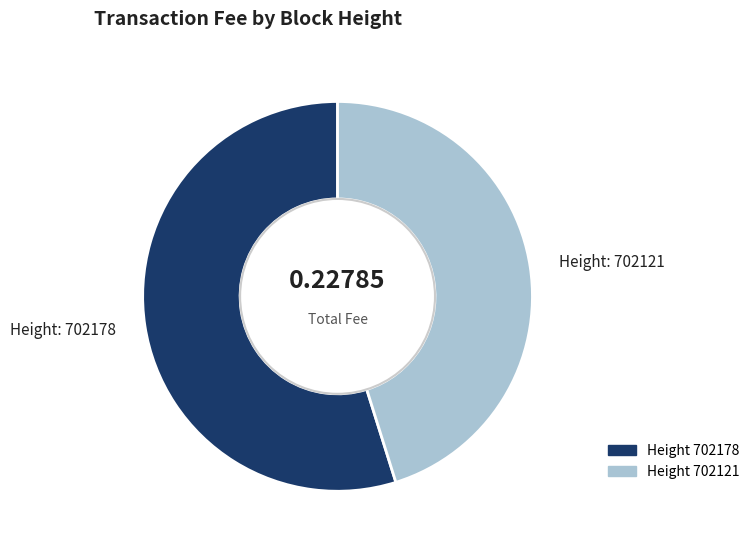

Does any single category account for the majority?

Yes